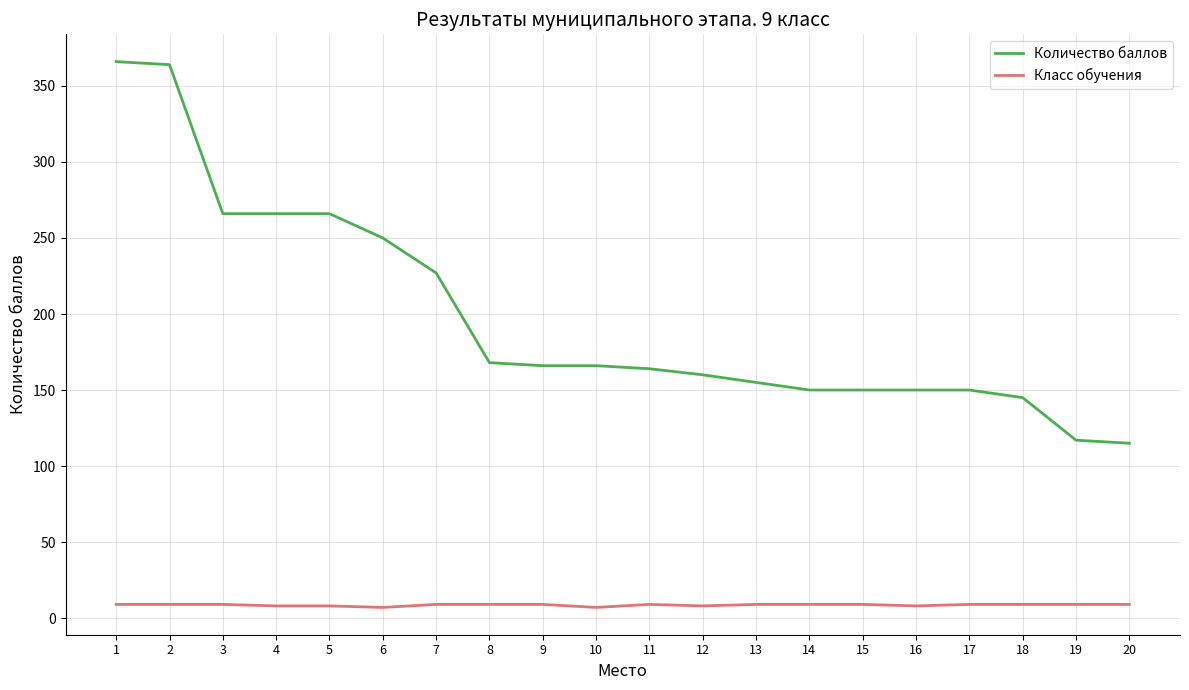

True or false: Класс обучения and Количество баллов cross at least once.

False